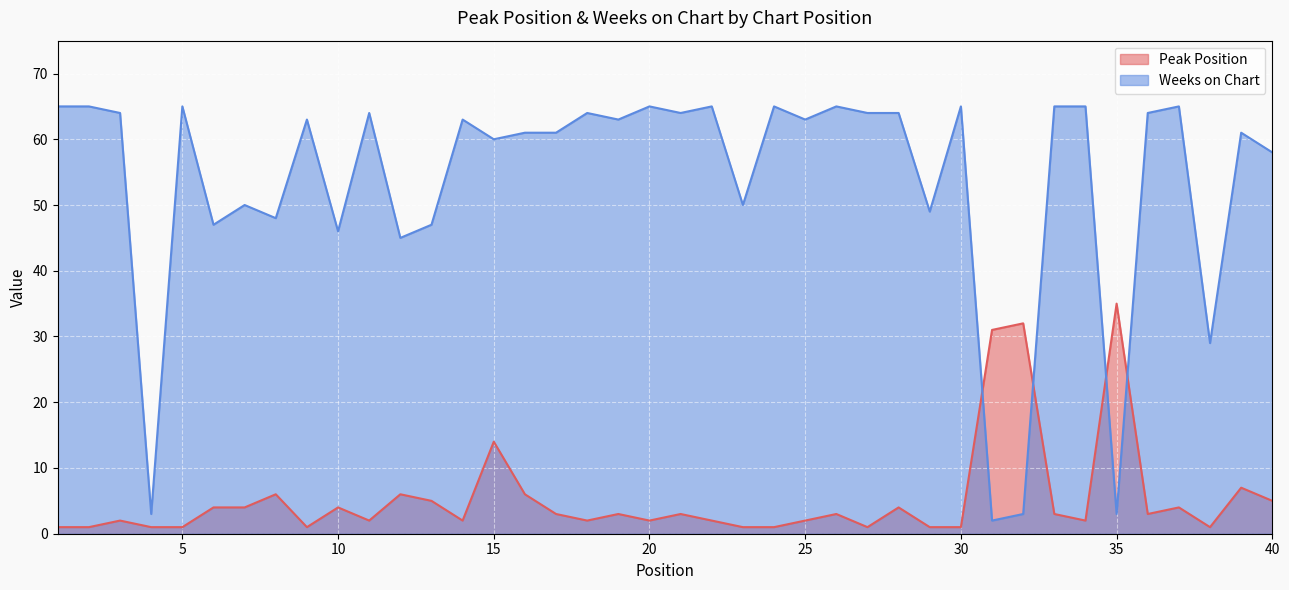

Does the chart display data point markers on the line(s)?

No